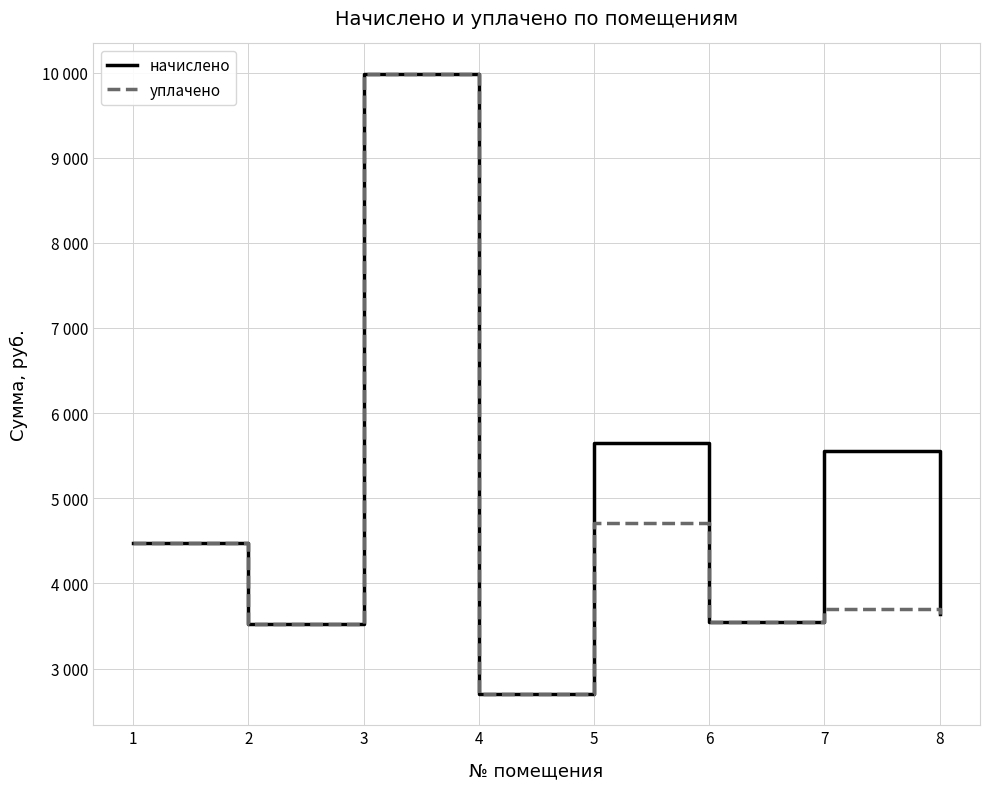

What are all the series names shown in the legend?

начислено, уплачено